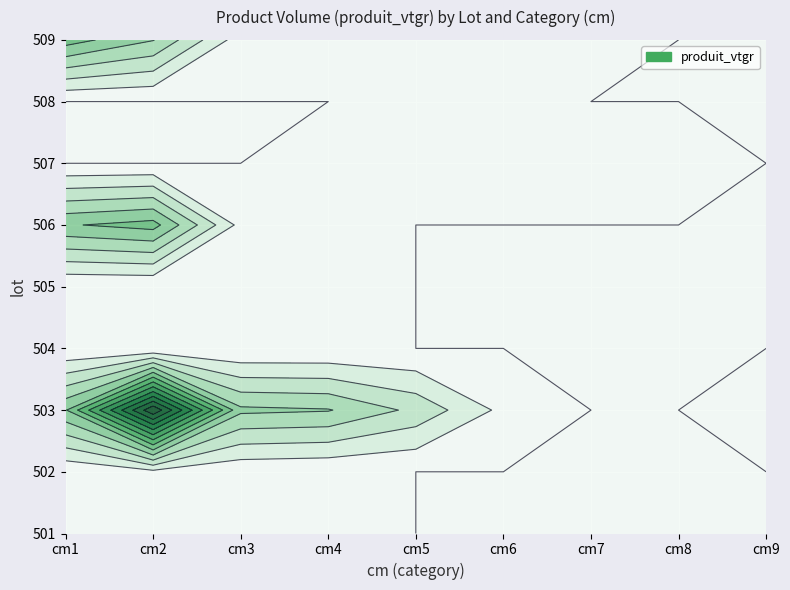

What is the difference between the 503 values at 6 and 8?

14.6